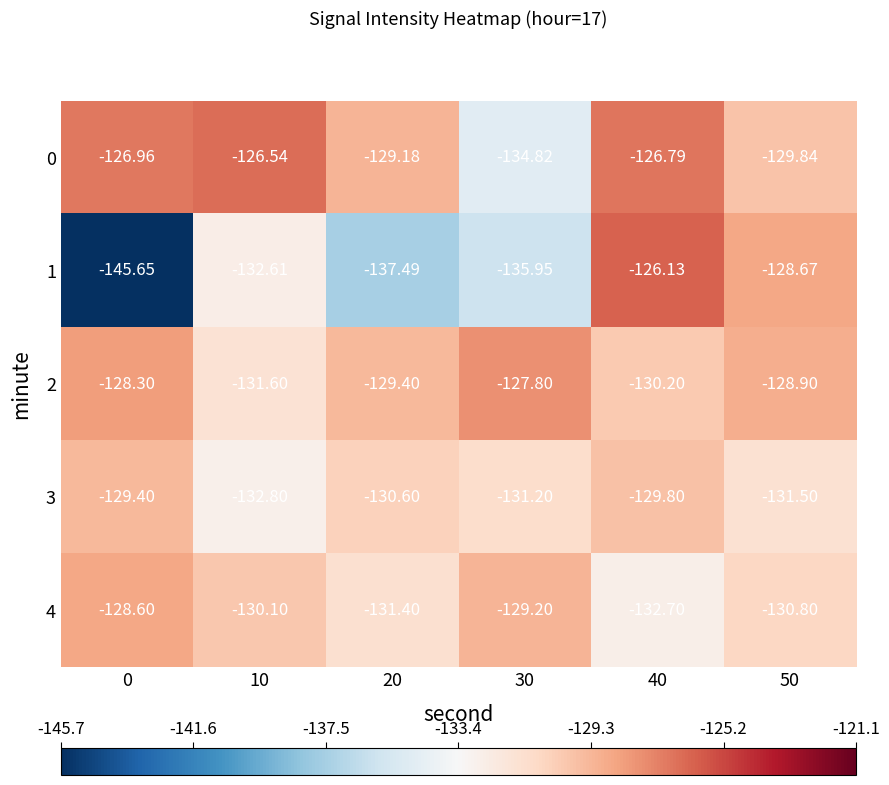

Is the value of 0 at 50 greater than the value of 4 at 0?

No